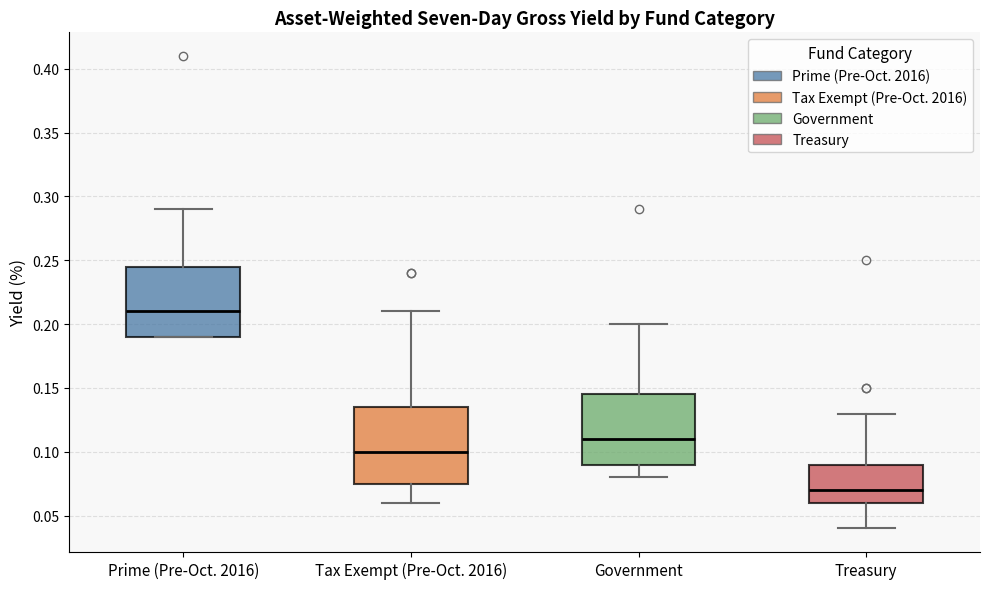

Reading left to right, read every box against the y-axis: the position of its median line, the range the box covers, and the ends of its whiskers. The values are not printed on the chart, so give them approximately, as read against the axis.

Prime (Pre-Oct. 2016): median 0.210, box 0.190 to 0.245, whiskers 0.190 to 0.290
Tax Exempt (Pre-Oct. 2016): median 0.100, box 0.075 to 0.135, whiskers 0.060 to 0.210
Government: median 0.110, box 0.090 to 0.145, whiskers 0.080 to 0.200
Treasury: median 0.070, box 0.060 to 0.090, whiskers 0.040 to 0.130